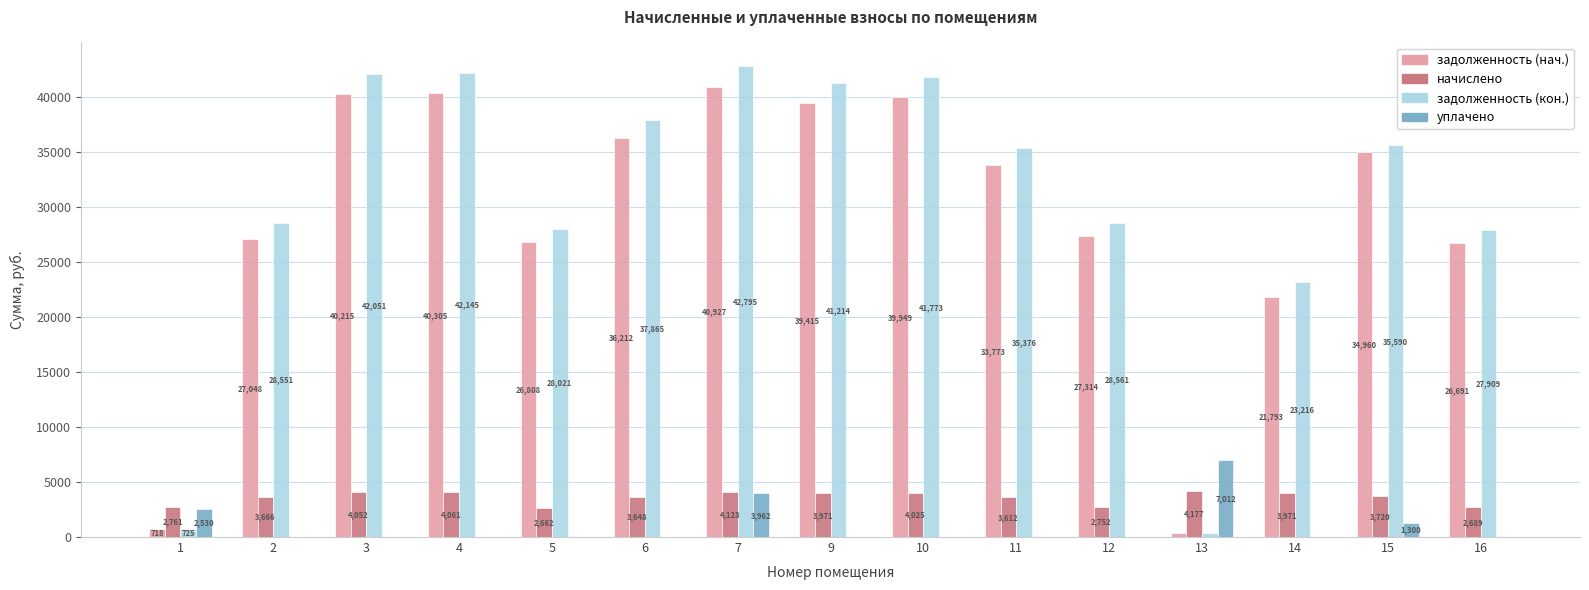

At which label does начислено first exceed 3720?

3